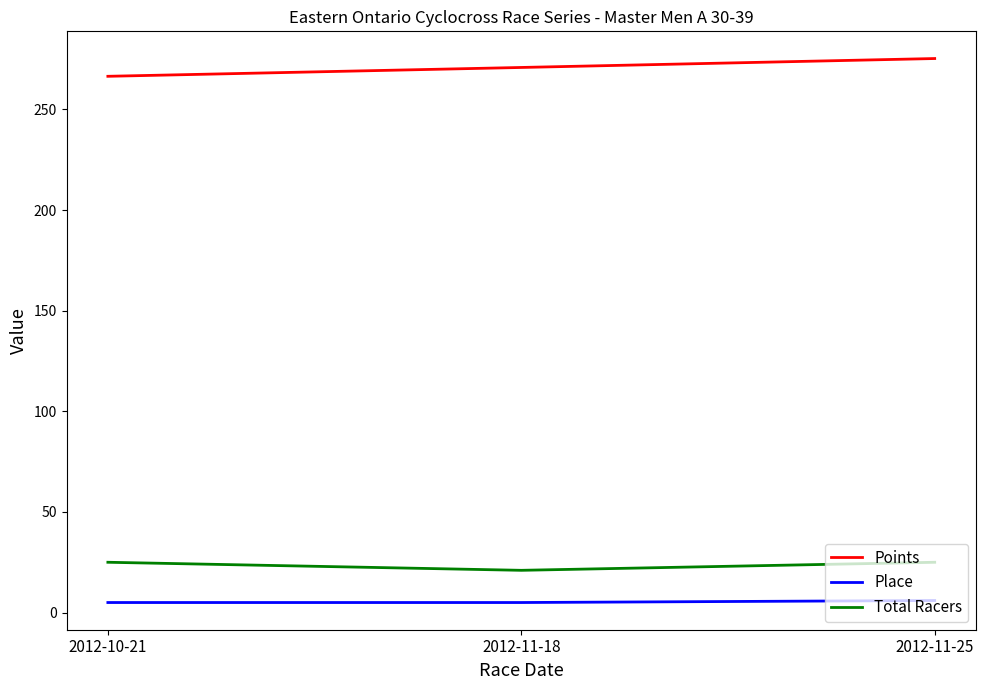

At 2012-10-21, list the series in order from smallest to largest.

Place, Total Racers, Points